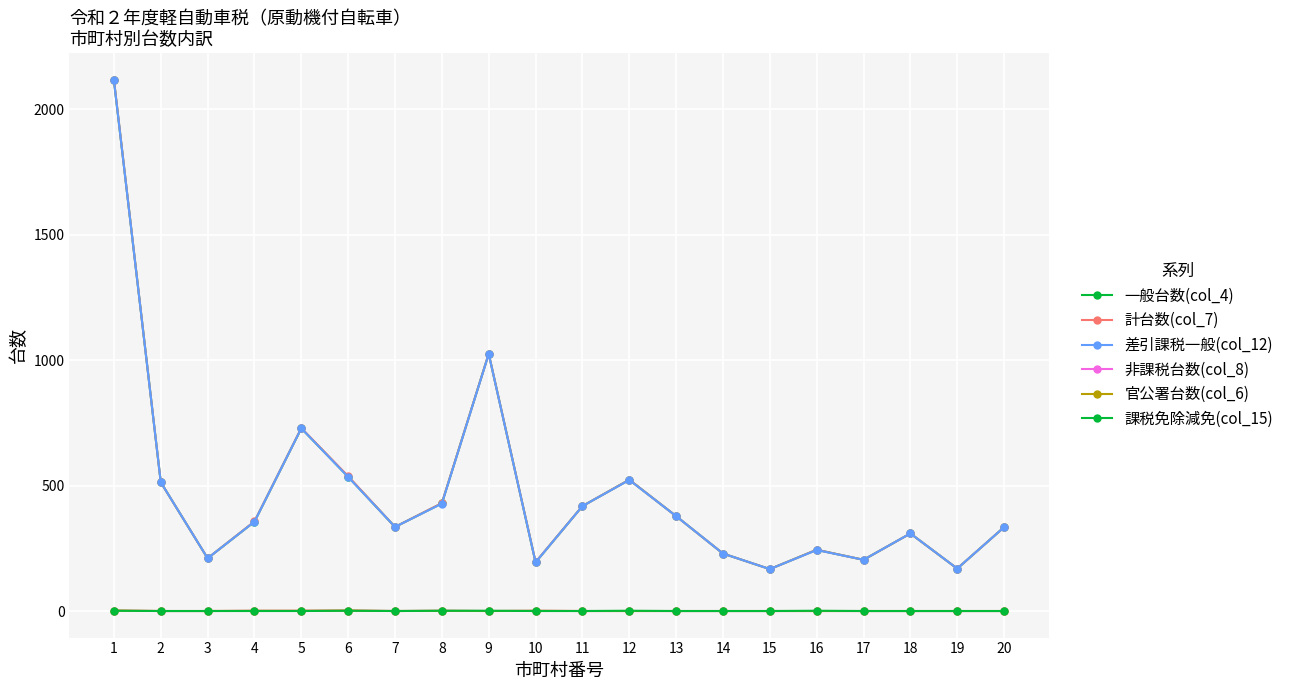

At which label does 一般台数(col_4) reach its minimum?

15